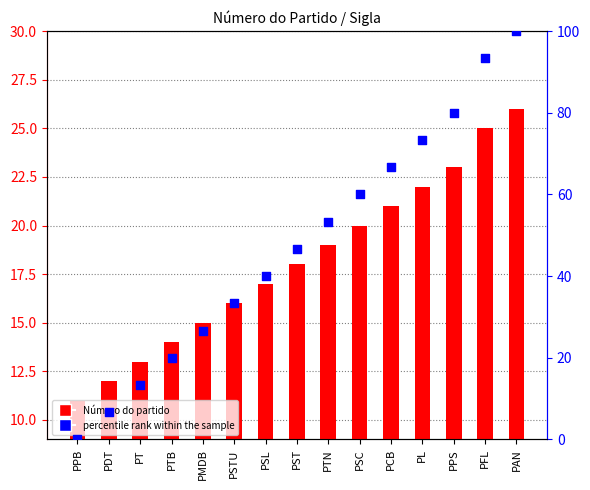

Is the value of percentile rank within the sample at PCB greater than the value of Número do partido at PT?

Yes